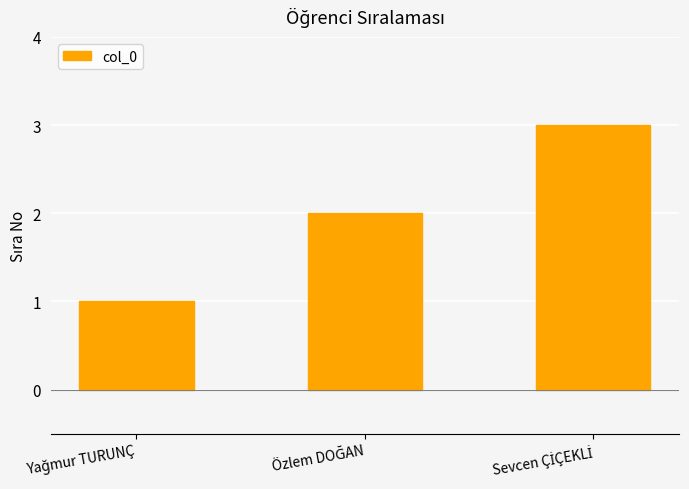

What is the sum of all values?

6